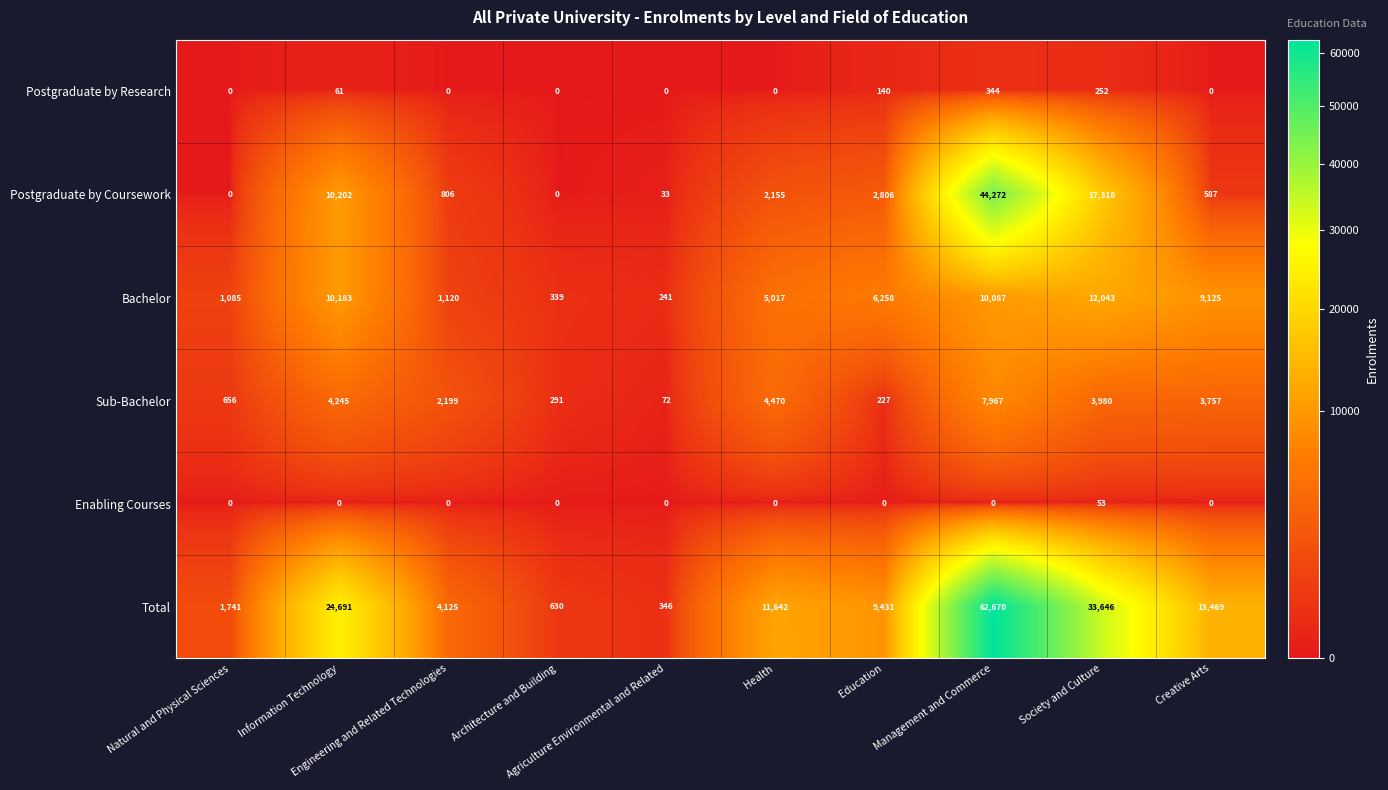

List the series in order of their peak value, lowest first.

Enabling Courses, Postgraduate by Research, Sub-Bachelor, Bachelor, Postgraduate by Coursework, Total